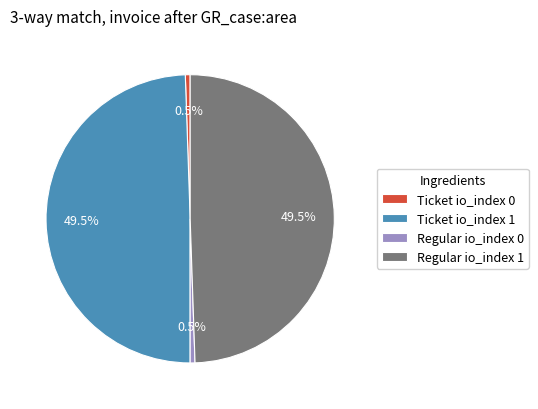

Which has a higher value, Regular io_index 1 or Ticket io_index 0?

Regular io_index 1